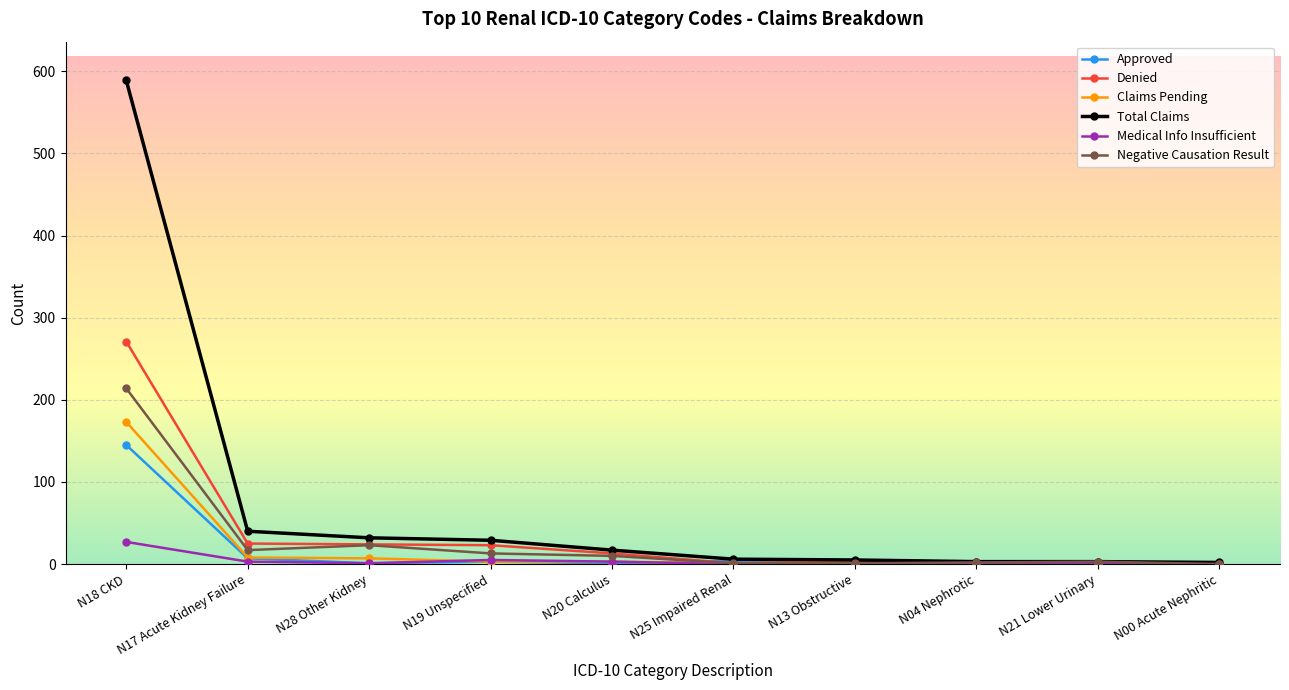

What is the maximum value shown in the chart?

589